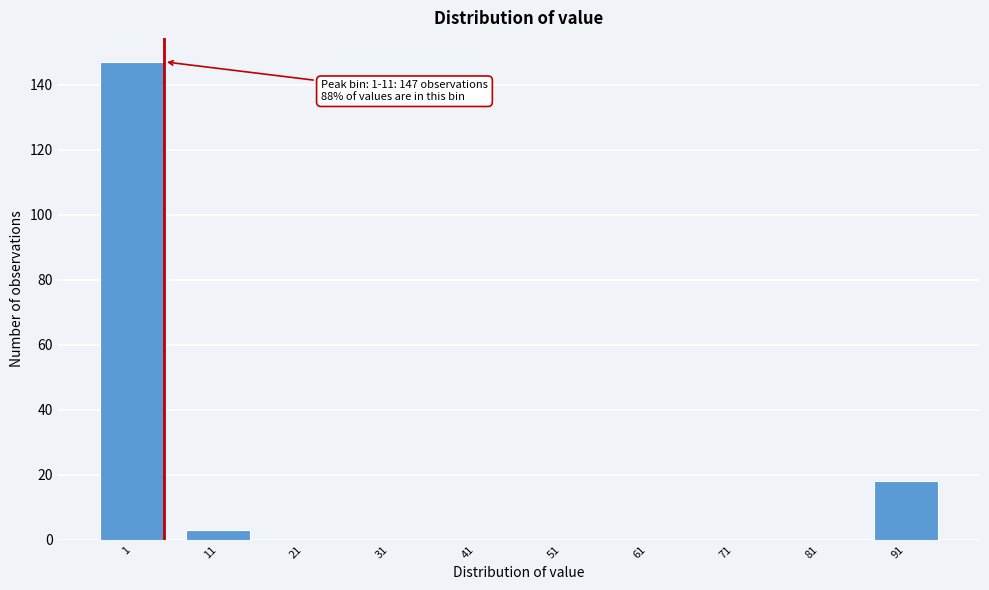

Reading right to left, extract all data points from this chart.

91=18	81=0	71=0	61=0	51=0	41=0	31=0	21=0	11=3	1=147